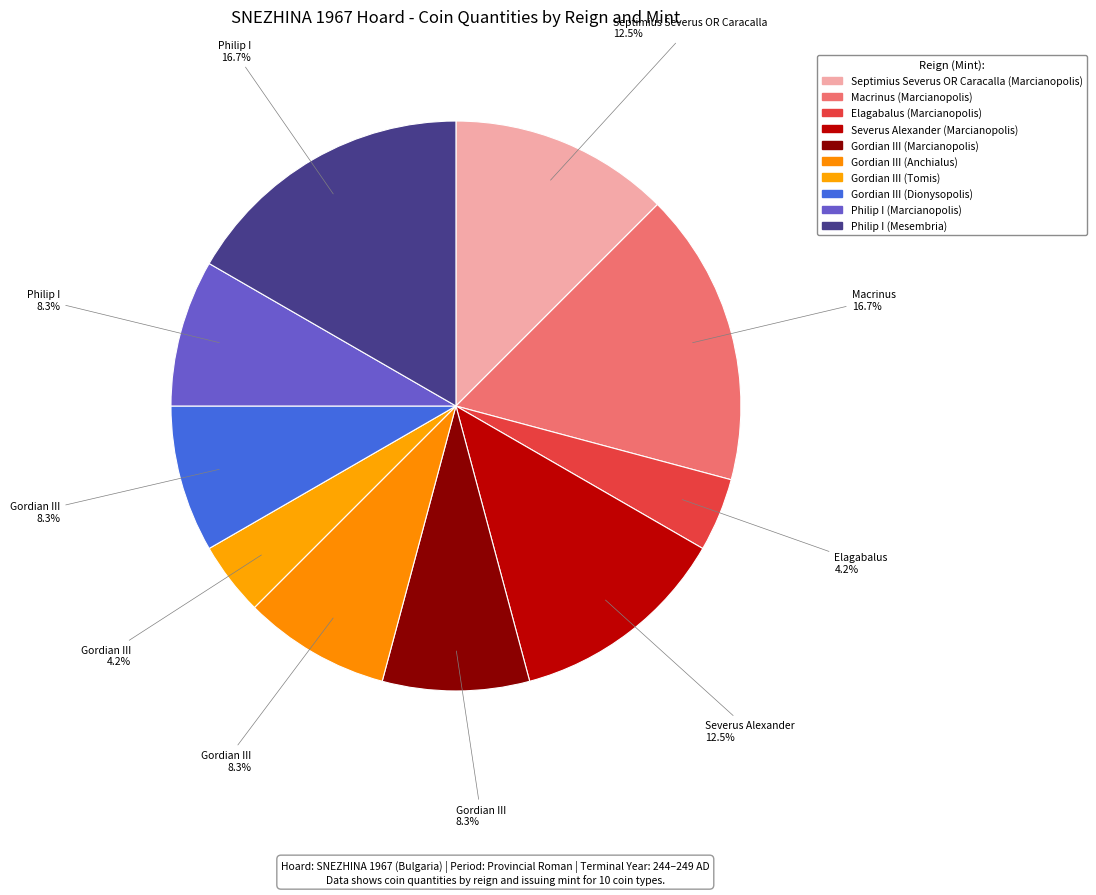

Does any single category account for the majority?

No